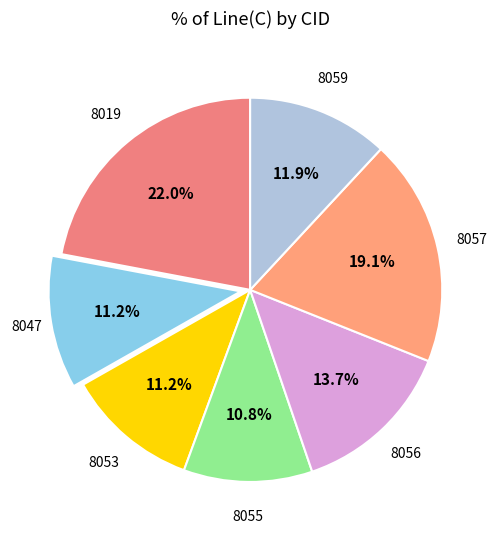

Count the number of slices in the pie.

7